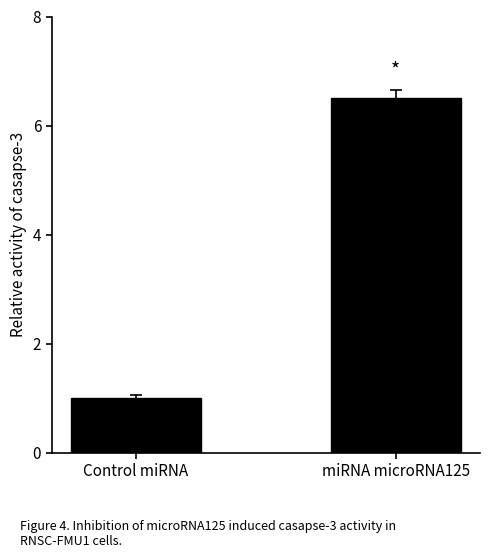

Are the bars horizontal?

No